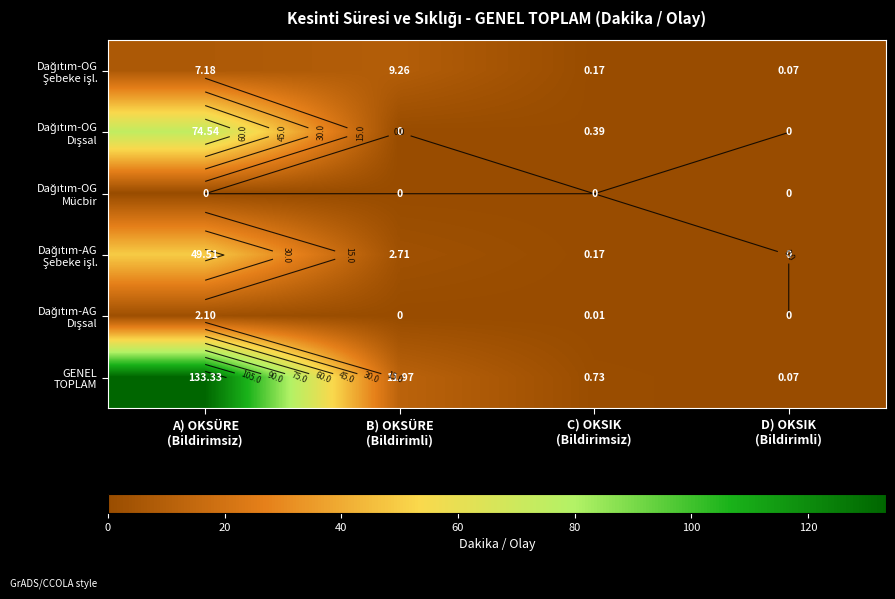

Rank the series at B) OKSÜRE (Bildirimli) from highest to lowest value.

GENEL TOPLAM, Dağıtım-OG Şebeke işl., Dağıtım-AG Şebeke işl., Dağıtım-OG Dışsal, Dağıtım-OG Mücbir, Dağıtım-AG Dışsal